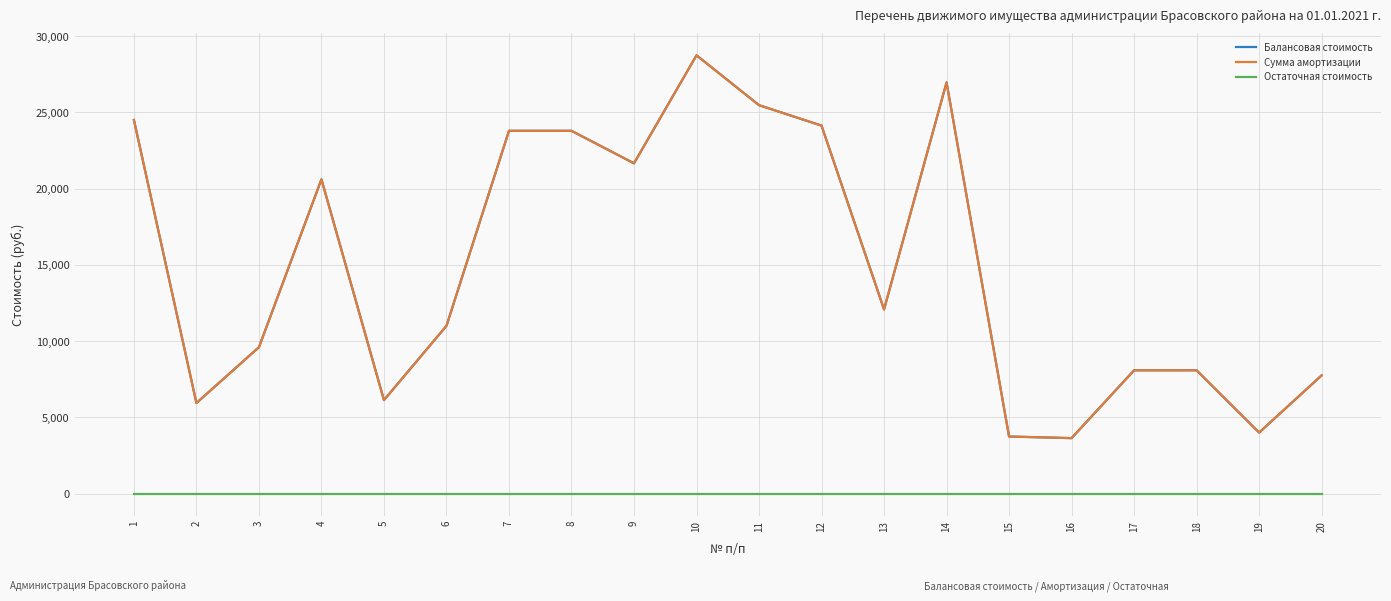

What is the maximum value for Сумма амортизации?

28741.0